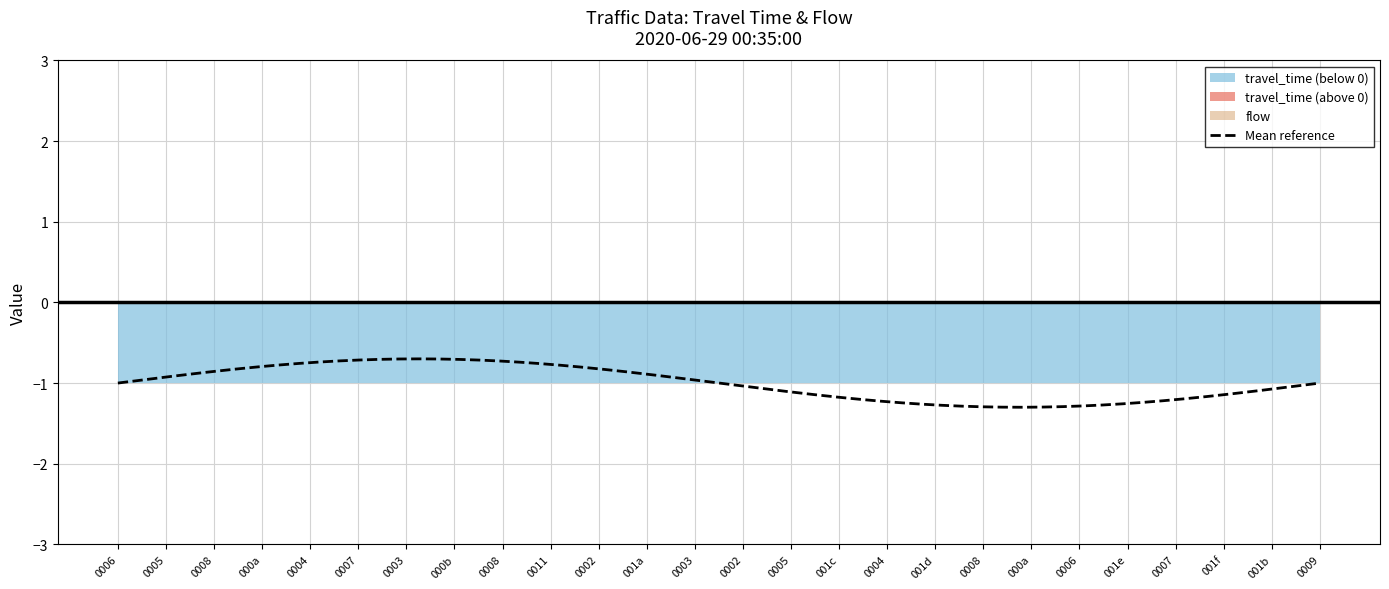

Reading left to right, what are all the values shown in this chart?

travel_time: -1	-1	-1	-1	-1	-1	-1	-1	-1	-1	-1	-1	-1	-1	-1	-1	-1	-1	-1	-1	-1	-1	-1	-1	-1	-1
flow: 0	0	0	0	0	0	0	0	0	0	0	0	0	0	0	0	0	0	0	0	0	0	0	0	0	0